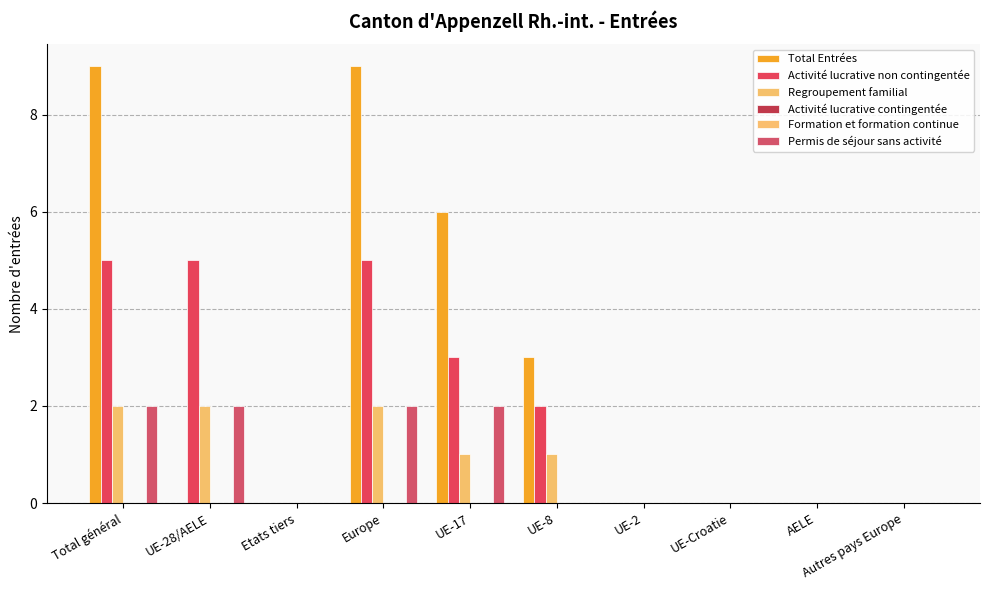

Count the Permis de séjour sans activité values in the range 0 to 2.

10